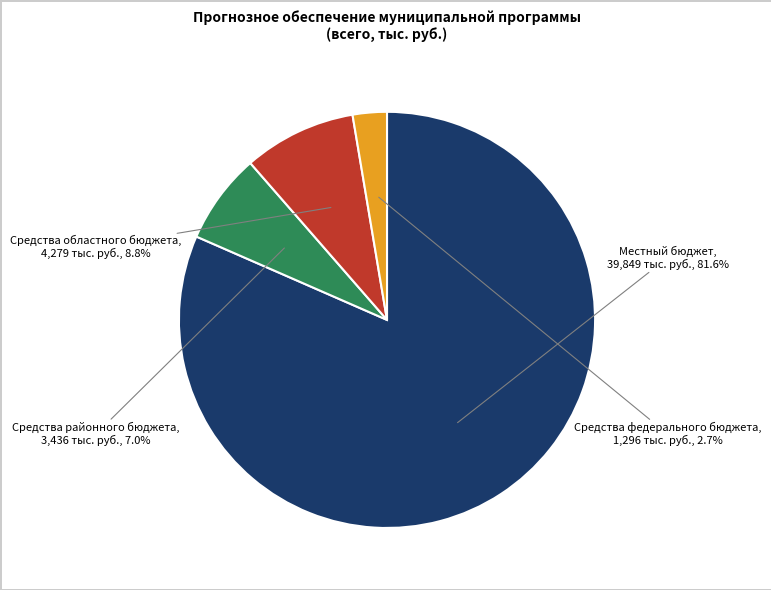

What percentage is NOT represented by Средства федерального бюджета?

97.3%